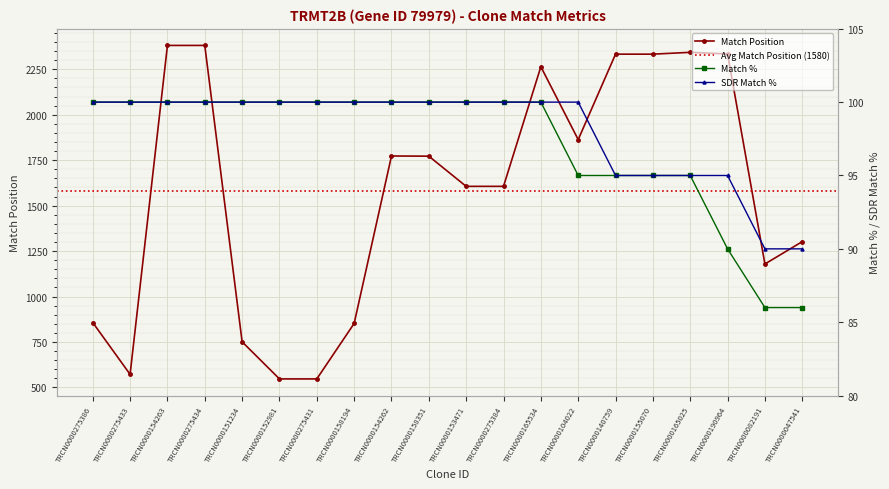

What is the difference between the highest and lowest values at TRCN0000158351?

1672